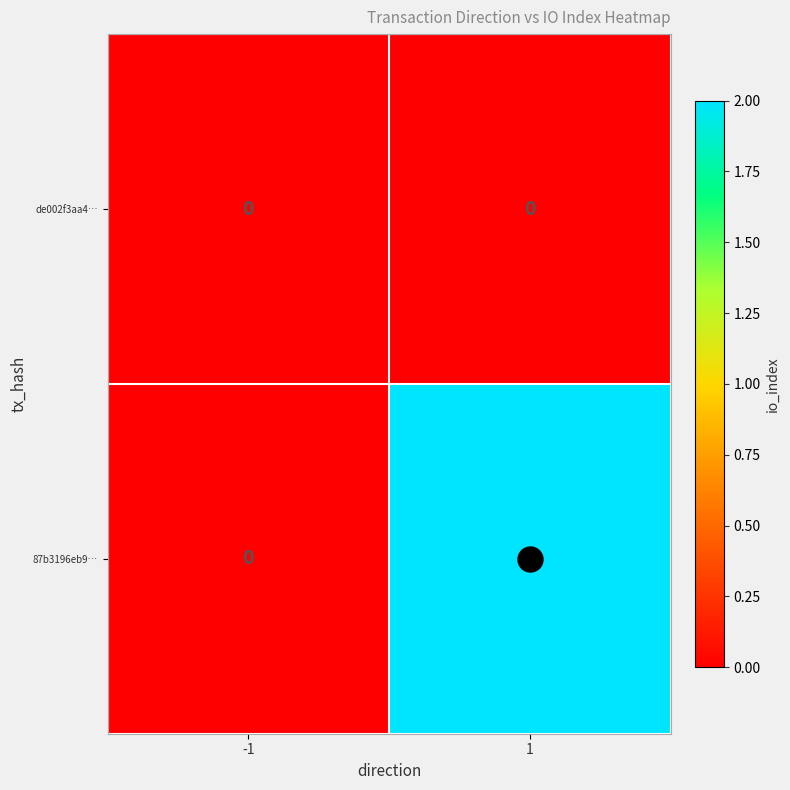

Which series has the widest spread of values?

87b3196eb9…